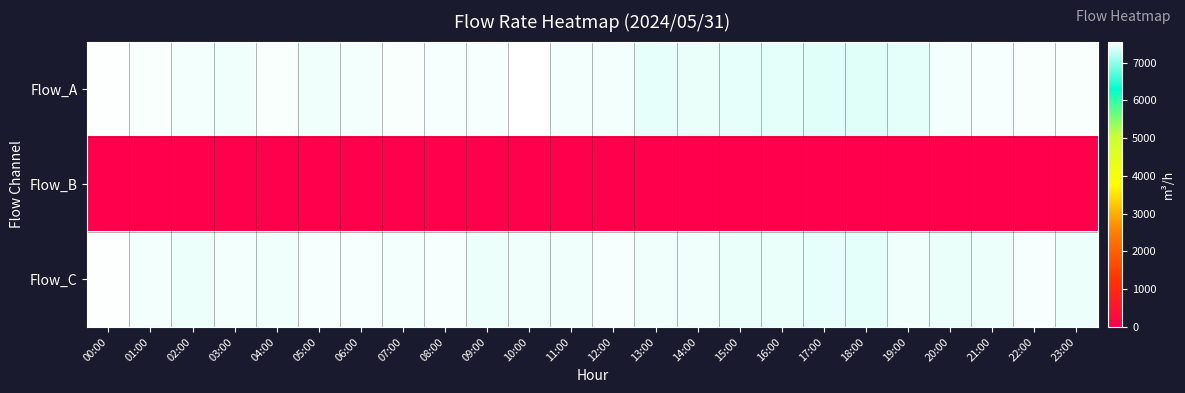

What is the maximum value shown in the chart?

7561